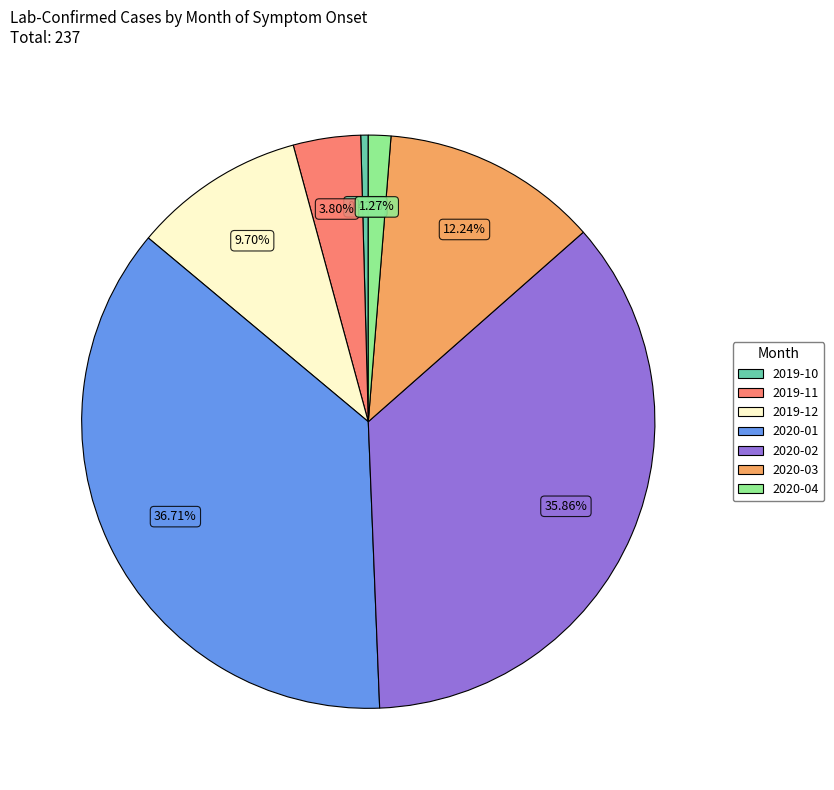

How many slices are in this pie chart?

7